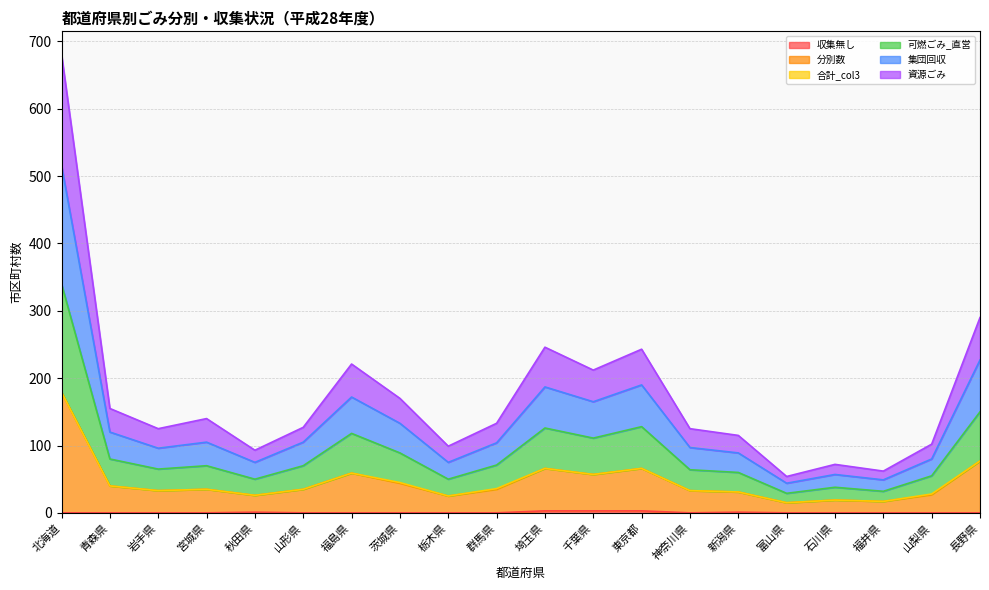

Is the value of 分別数 at 長野県 greater than the value of 資源ごみ at 山梨県?

Yes